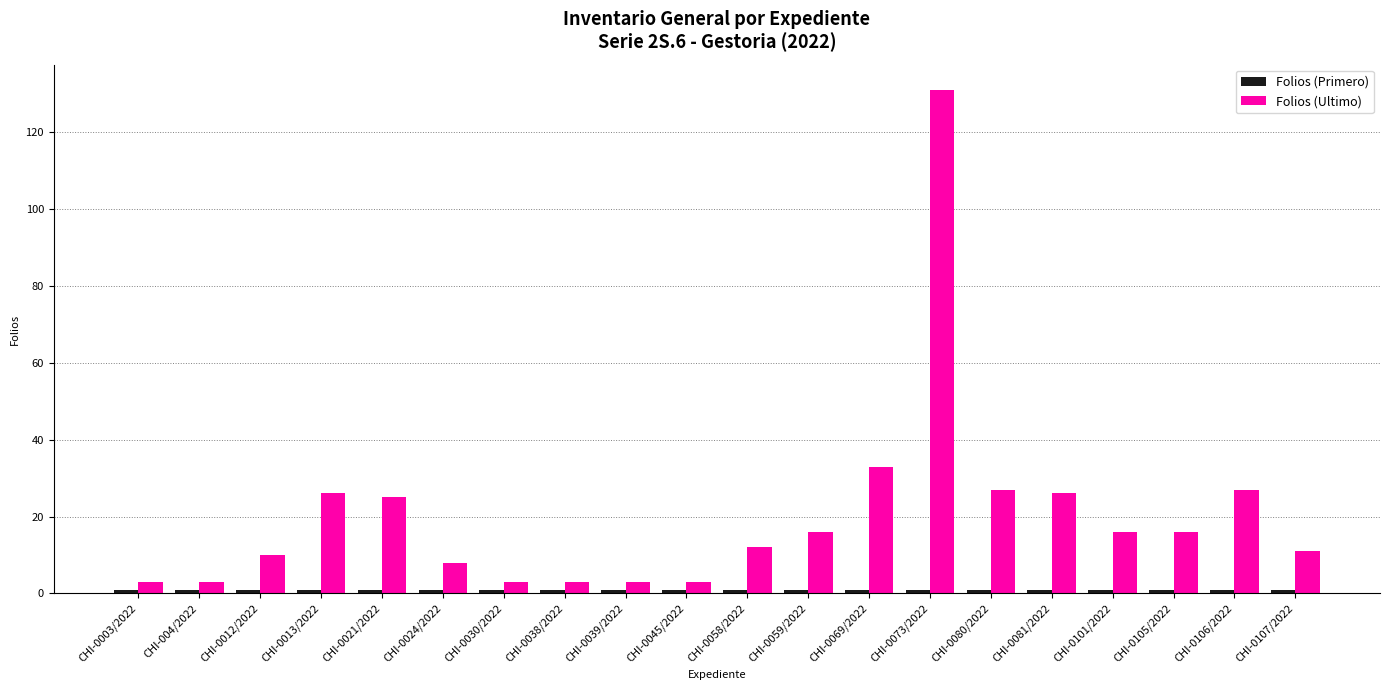

Which series has the widest spread of values?

Folios (Ultimo)